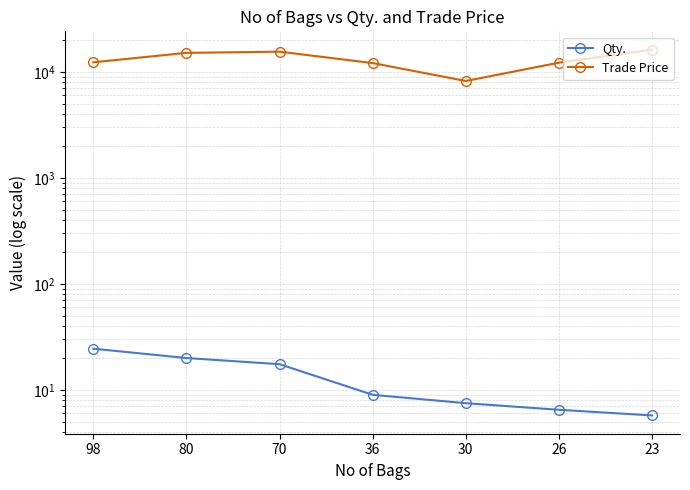

List the series in order of their overall mean, lowest first.

Qty., Trade Price